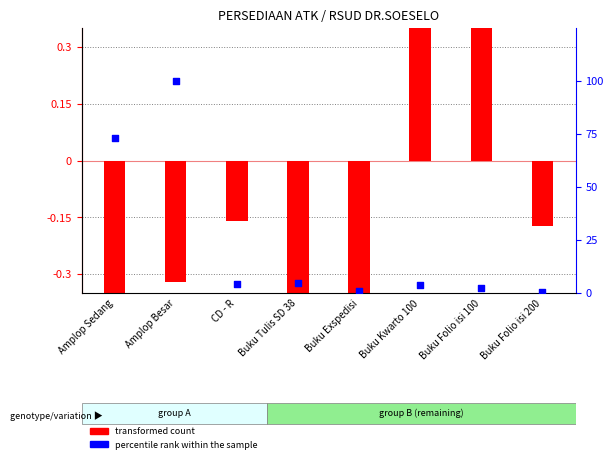

What are all the series names shown in the legend?

transformed count, percentile rank within the sample